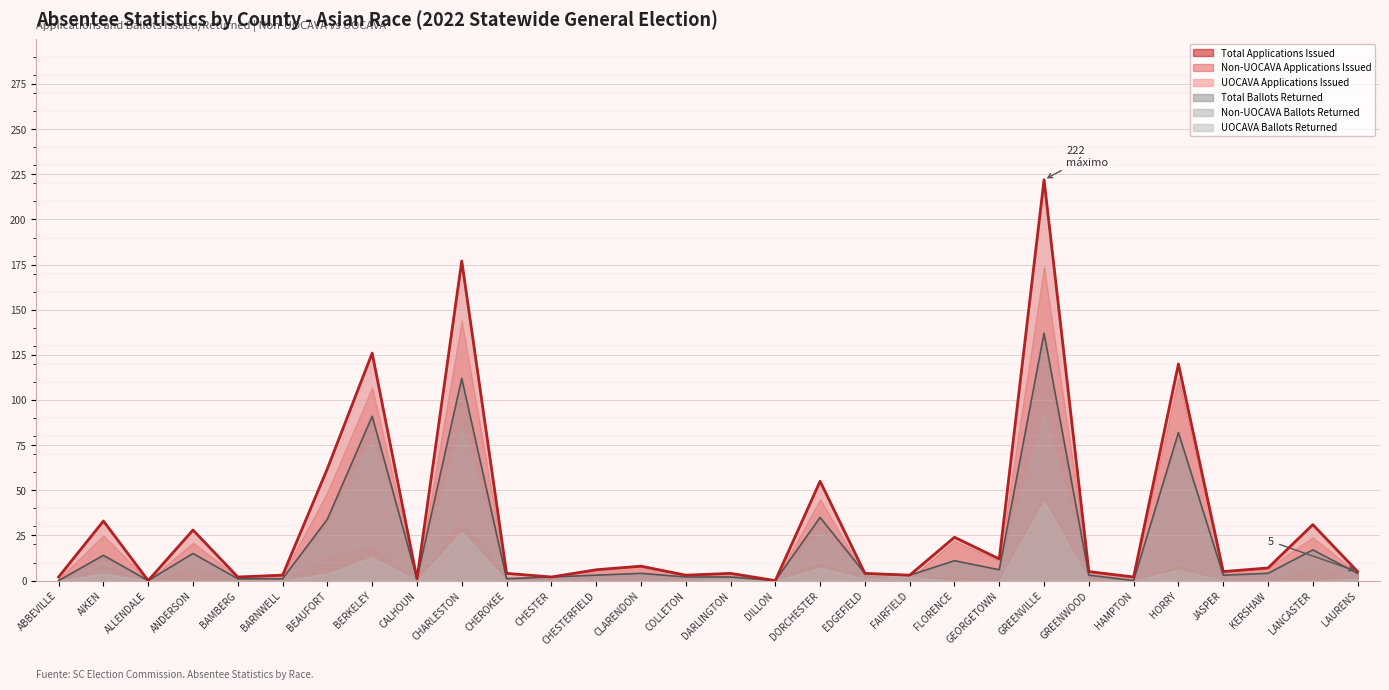

Rank the categories by UOCAVA Ballots Returned value from lowest to highest.

ABBEVILLE, ALLENDALE, ANDERSON, BAMBERG, BARNWELL, CALHOUN, CHEROKEE, CHESTER, CHESTERFIELD, CLARENDON, COLLETON, DILLON, FLORENCE, GEORGETOWN, GREENWOOD, HAMPTON, JASPER, KERSHAW, LANCASTER, DARLINGTON, EDGEFIELD, LAURENS, FAIRFIELD, AIKEN, BEAUFORT, HORRY, DORCHESTER, BERKELEY, CHARLESTON, GREENVILLE